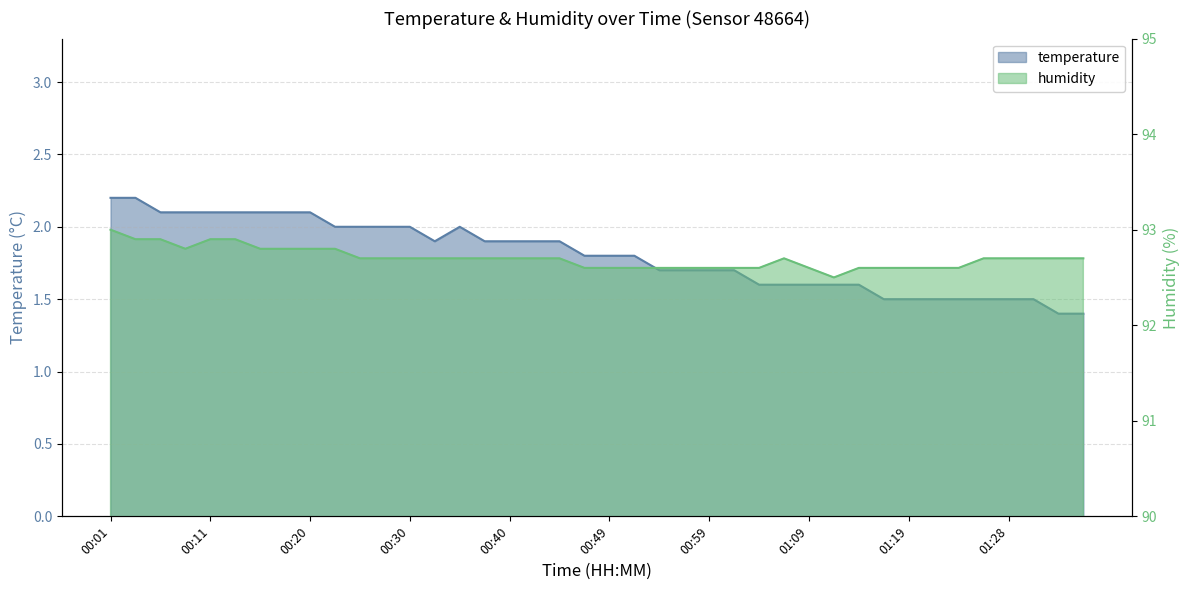

How many humidity values are between 92 and 93?

40